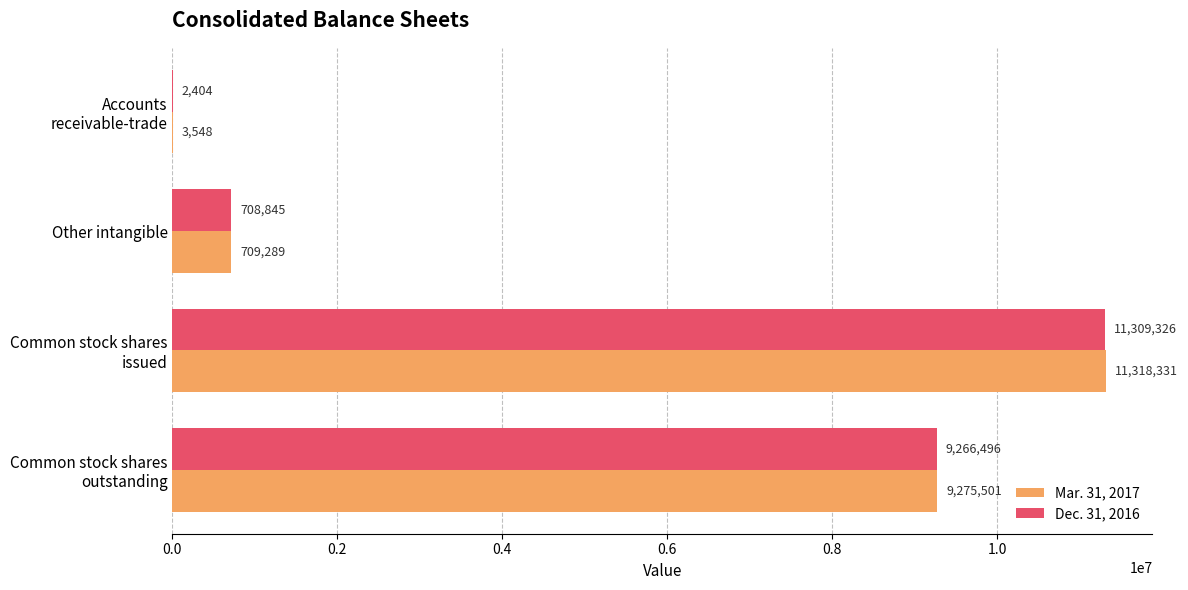

The value of Dec. 31, 2016 at Other intangible is 1145219. True or false?

False